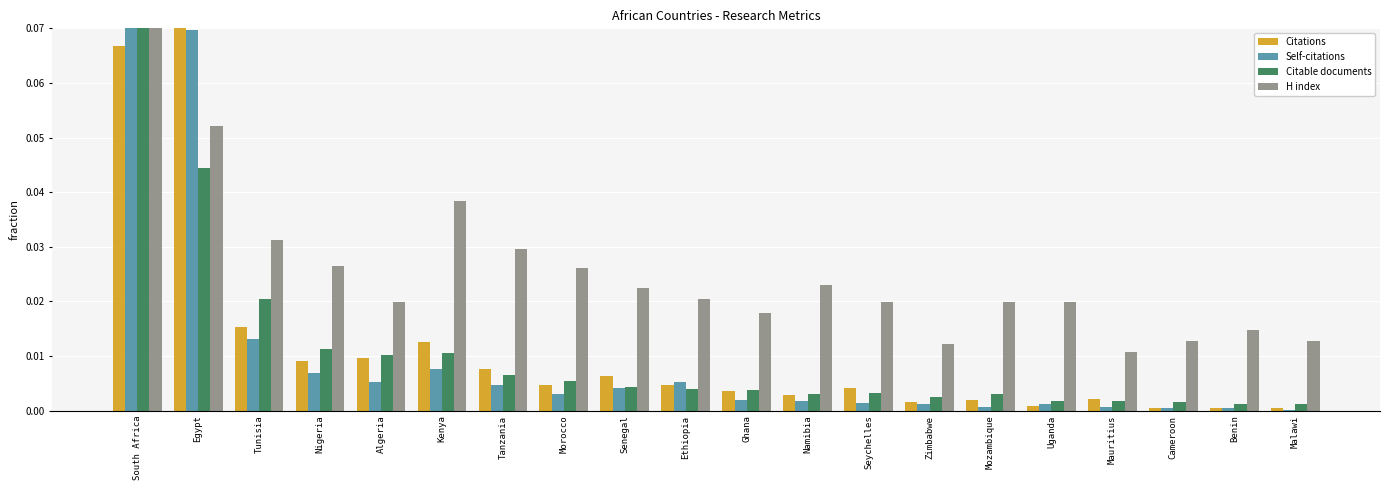

Which series has the largest total across all categories?

H index